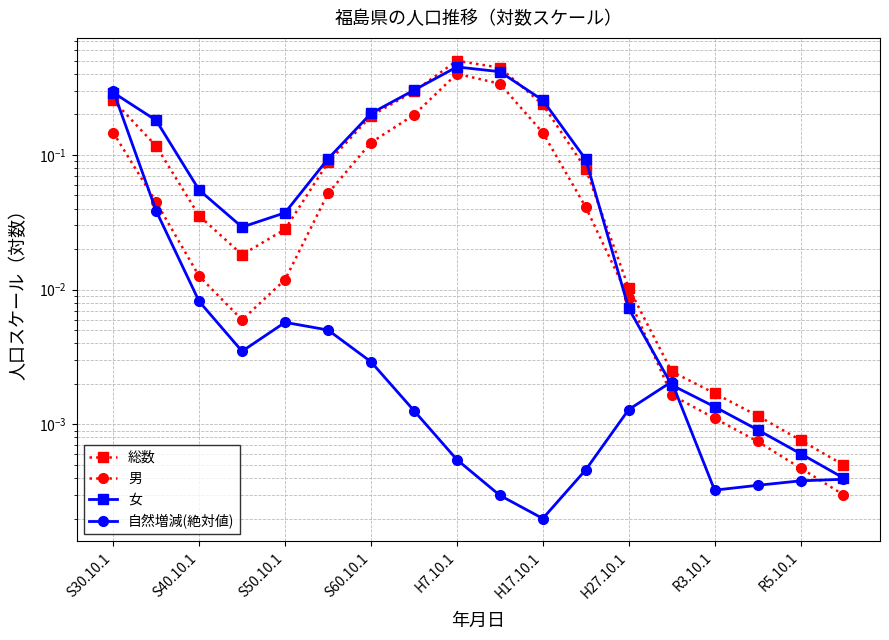

Which series changed the most between S30.10.1 and S60.10.1?

自然増減(絶対値)